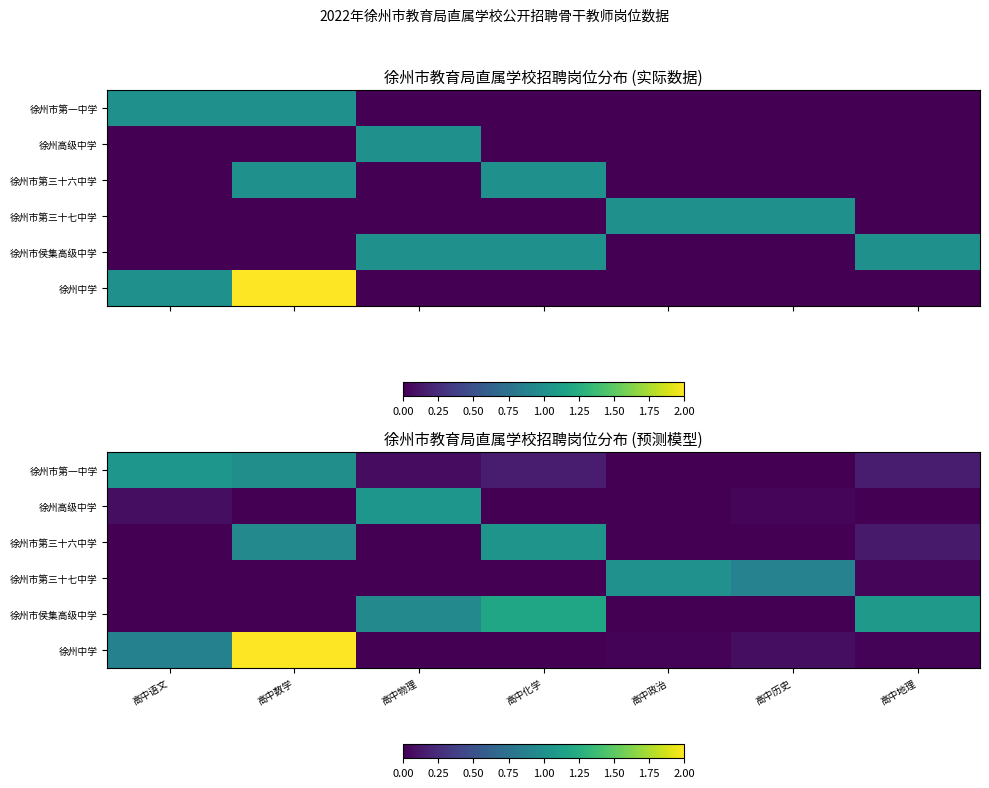

List the series in order of their peak value, lowest first.

徐州市第三十七中学, 徐州市第三十六中学, 徐州市第一中学, 徐州高级中学, 徐州市侯集高级中学, 徐州中学